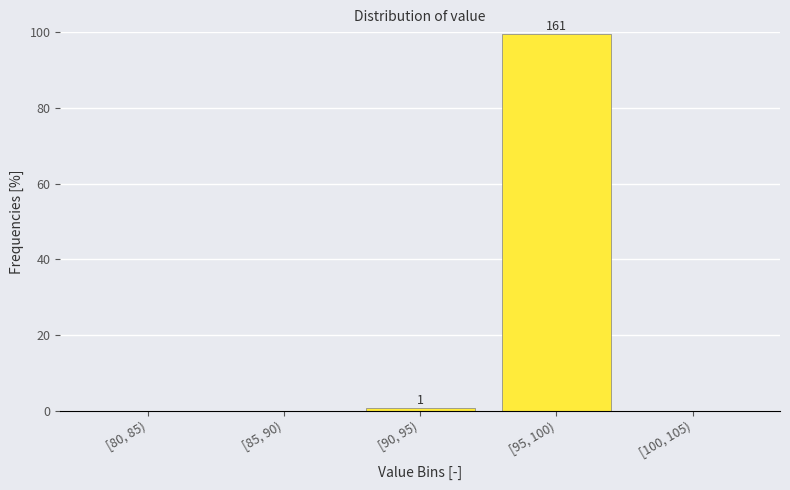

Reading right to left, extract all data points from this chart.

[100, 105)=0.0	[95, 100)=99.4	[90, 95)=0.6	[85, 90)=0.0	[80, 85)=0.0